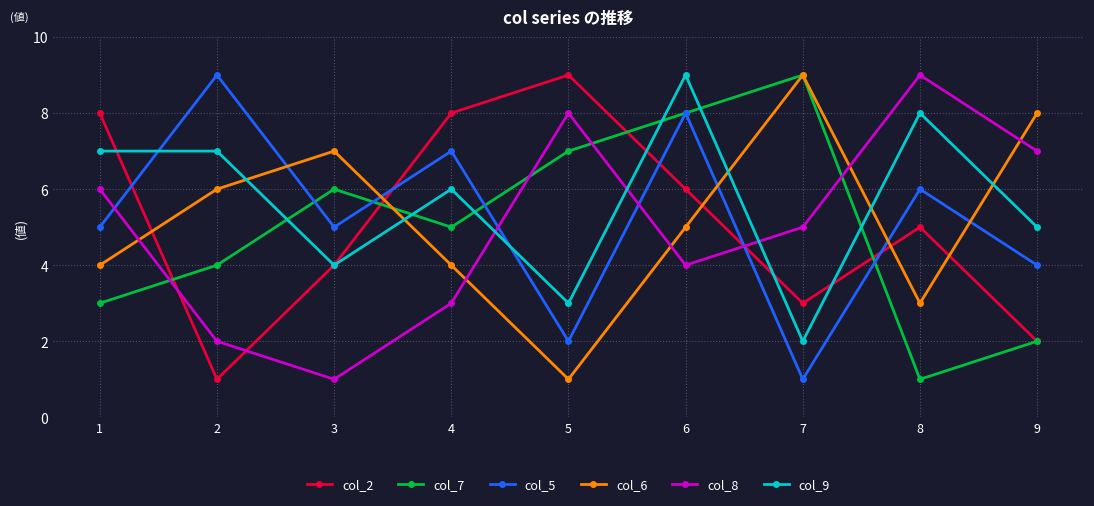

True or false: col_6 and col_8 intersect in this chart.

True